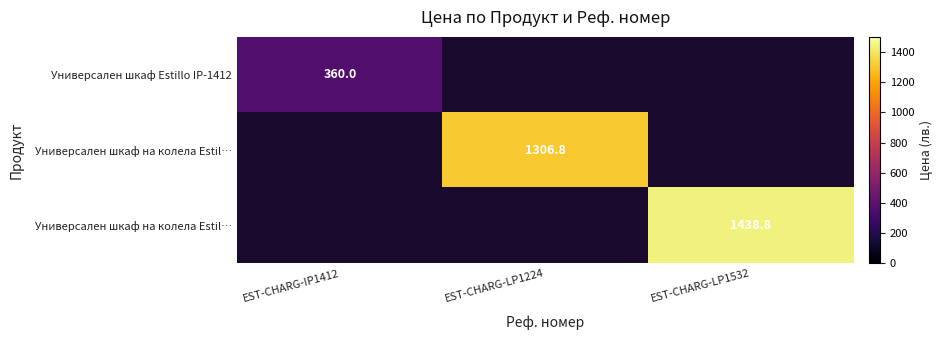

How many series are shown in this chart?

3